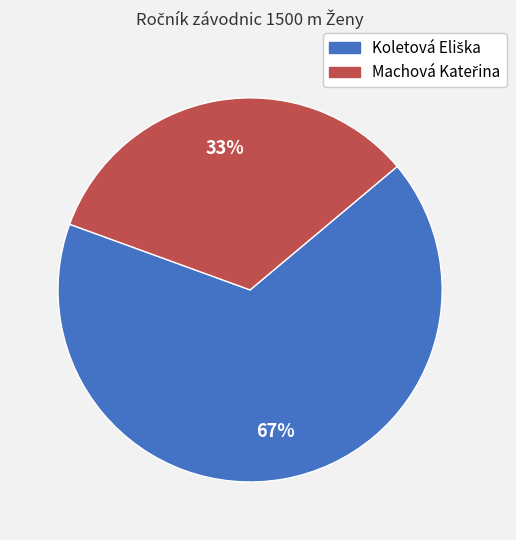

Is there a majority slice in this chart?

Yes